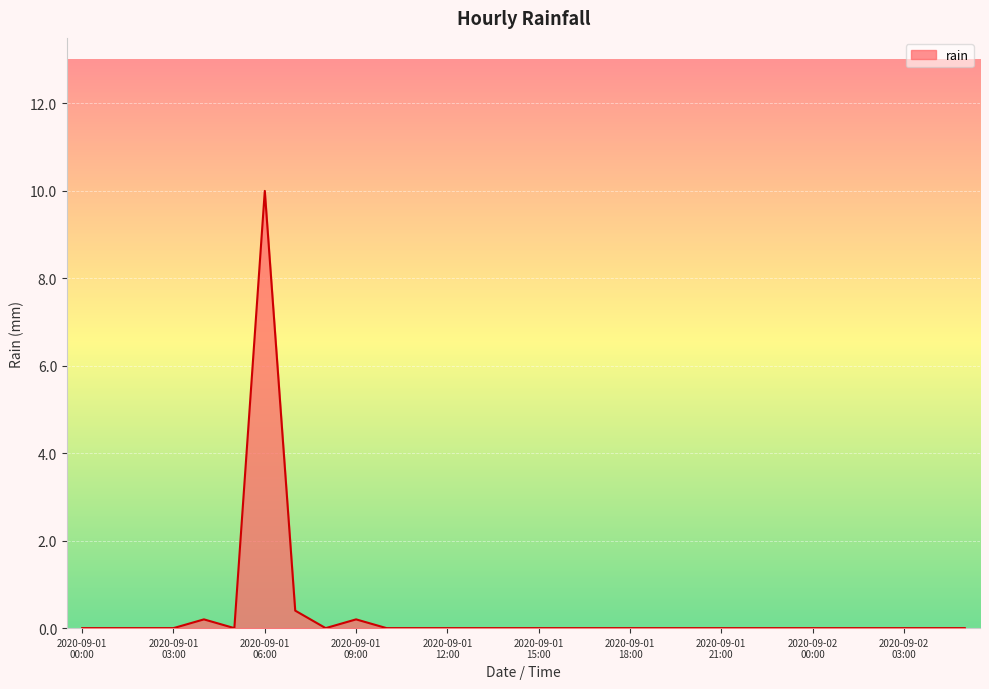

What is the difference between the maximum and minimum values?

10.0